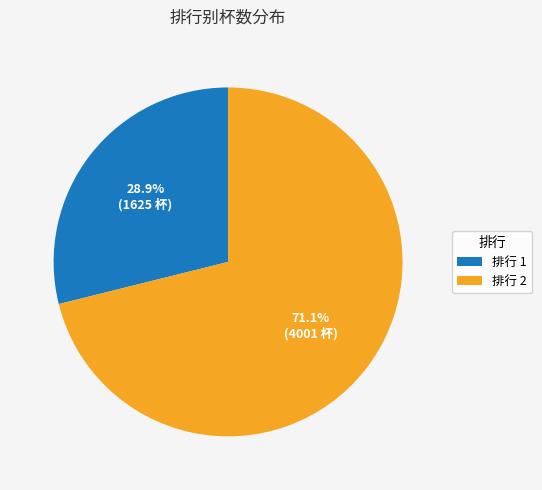

Is the sum of 排行 1 and 排行 2 greater than half?

Yes